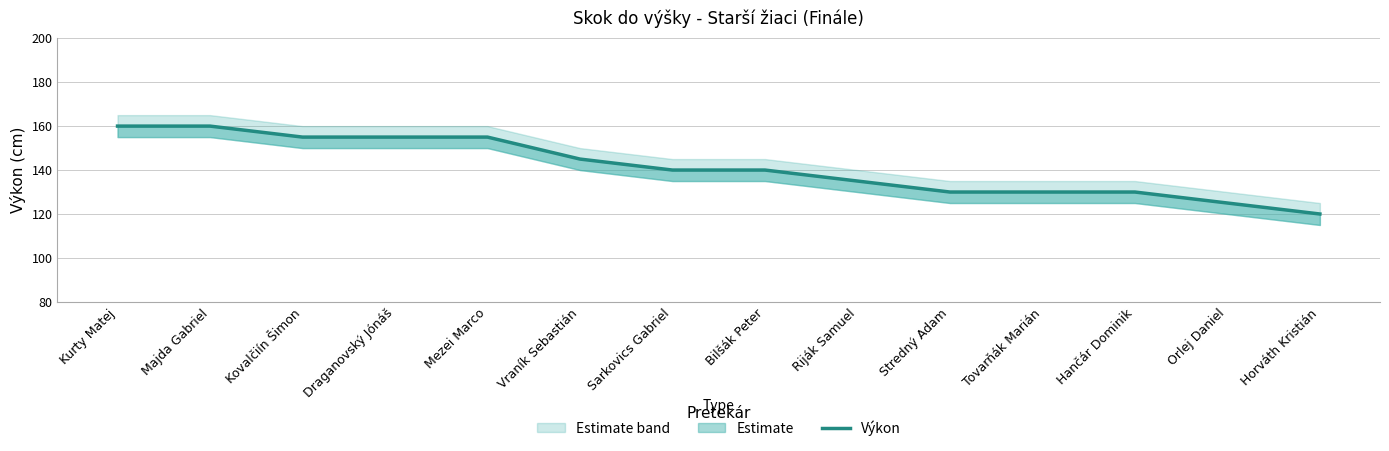

Reading left to right, what are all the values shown in this chart?

160	160	155	155	155	145	140	140	135	130	130	130	125	120